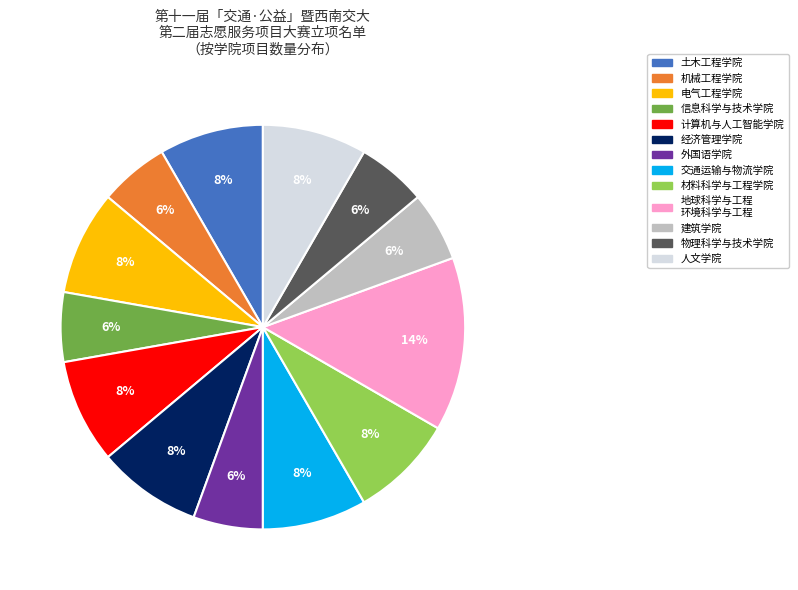

Does any single category account for the majority?

No